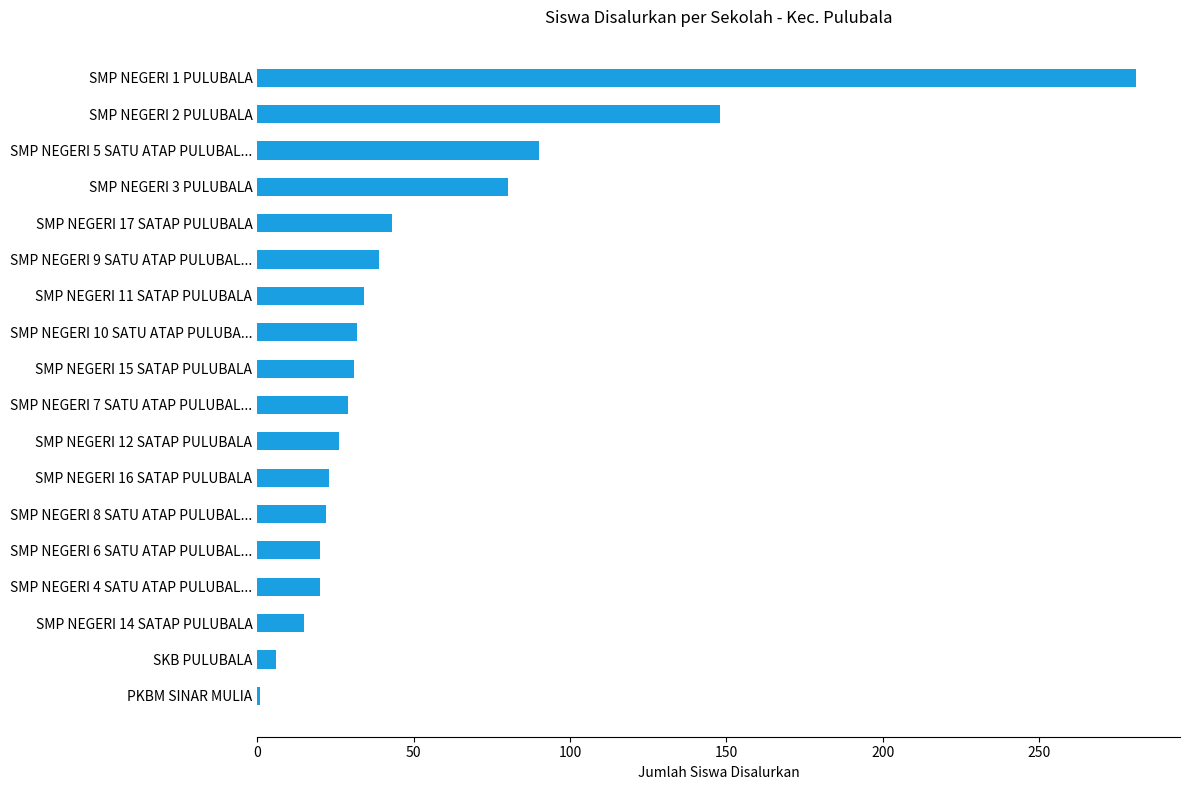

The value at SMP NEGERI 14 SATAP PULUBALA is 15. True or false?

True